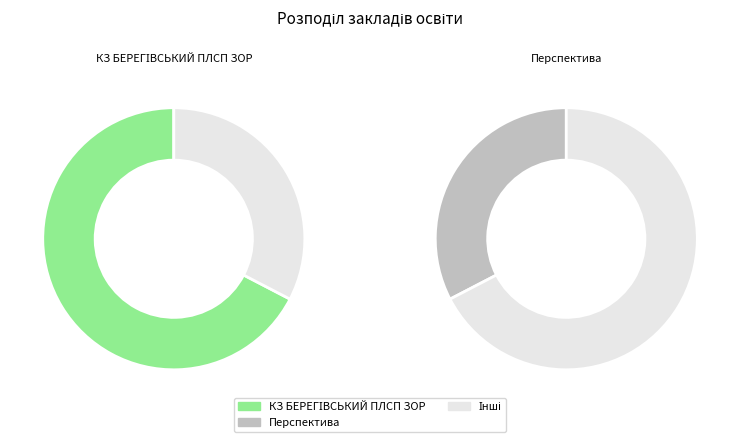

Count the number of slices in the pie.

2